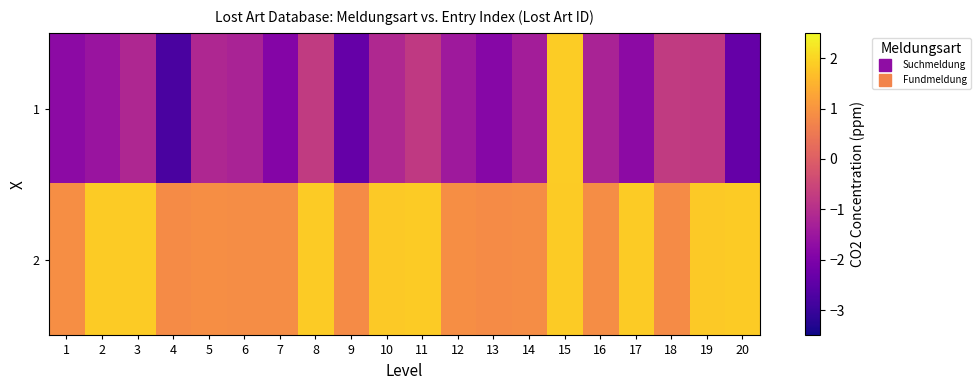

Which series has the widest spread of values?

1